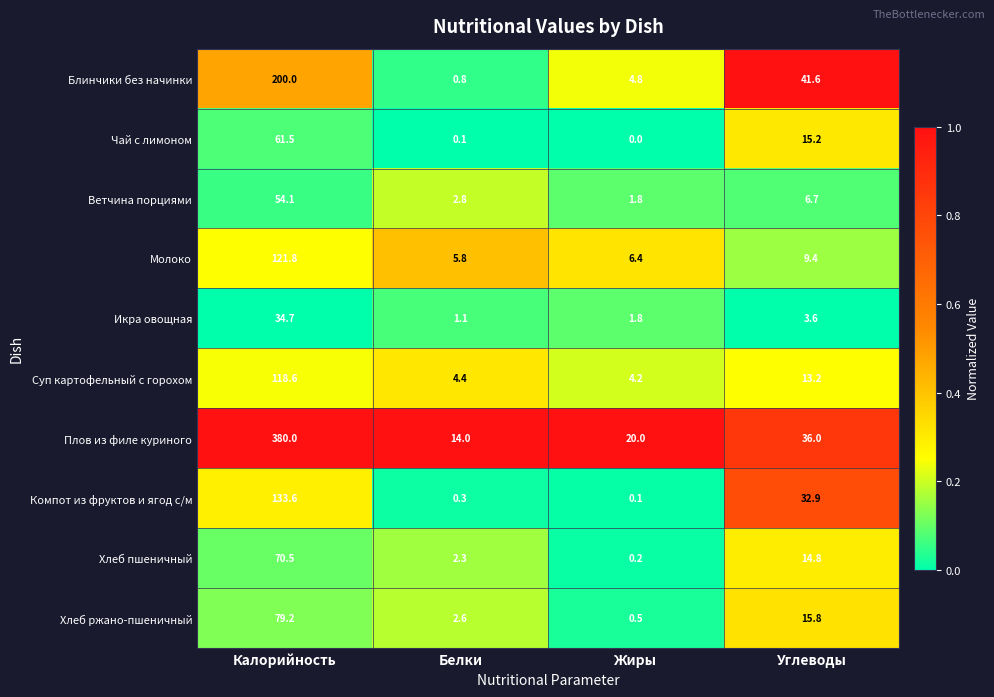

At which label is Хлеб ржано-пшеничный closest to 39?

Углеводы